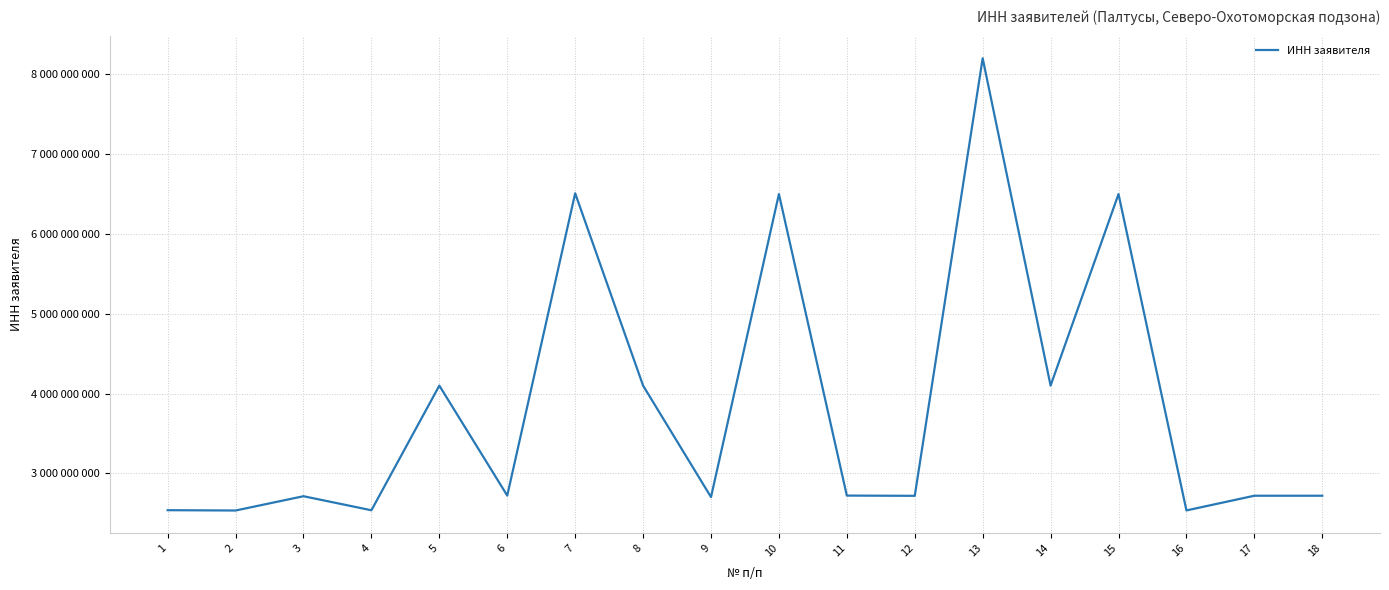

List the labels in order of value, largest first.

13, 7, 10, 15, 14, 8, 5, 6, 11, 17, 18, 12, 3, 9, 1, 4, 16, 2